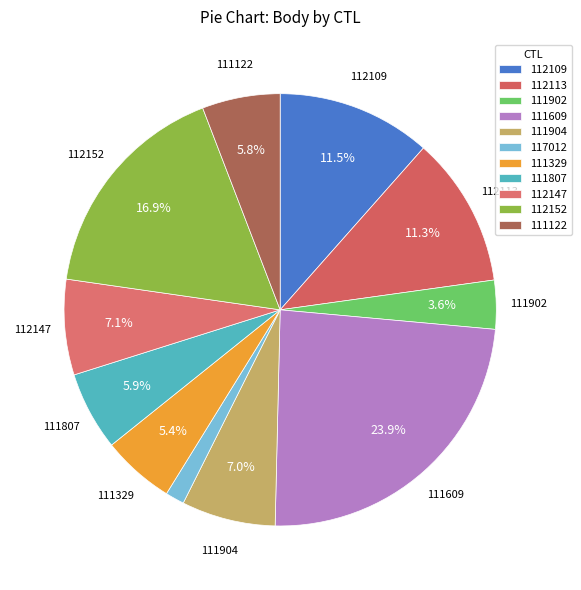

Which category has the smallest portion of the pie?

117012